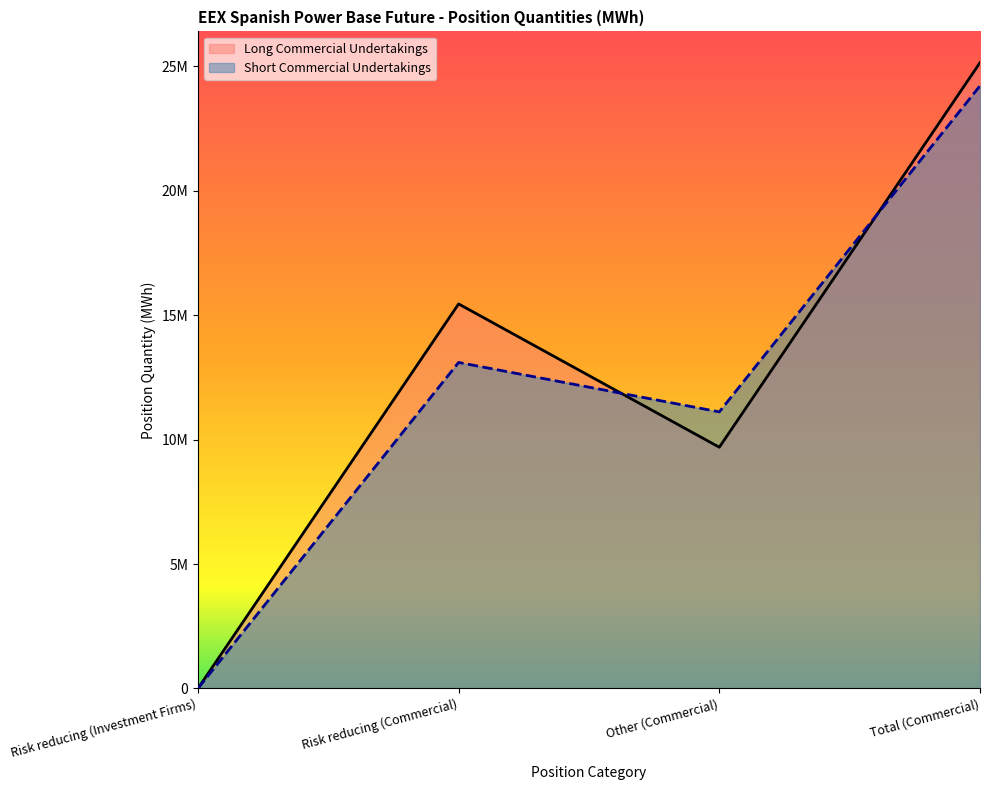

How many lines are shown in the chart?

2